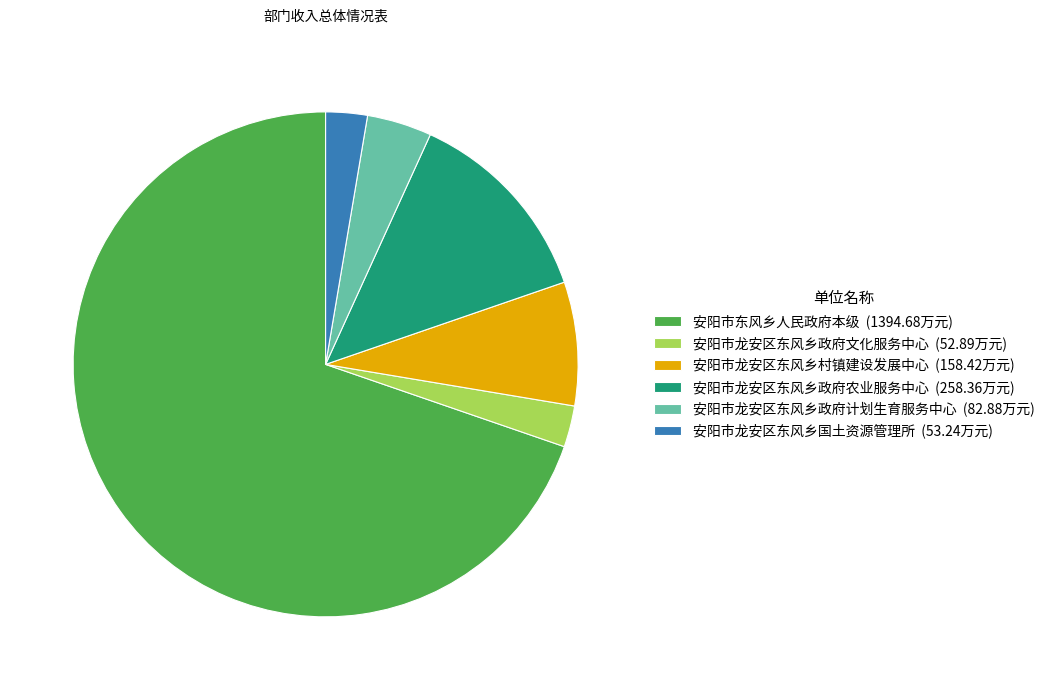

Which slice represents more than half of the pie?

安阳市东风乡人民政府本级